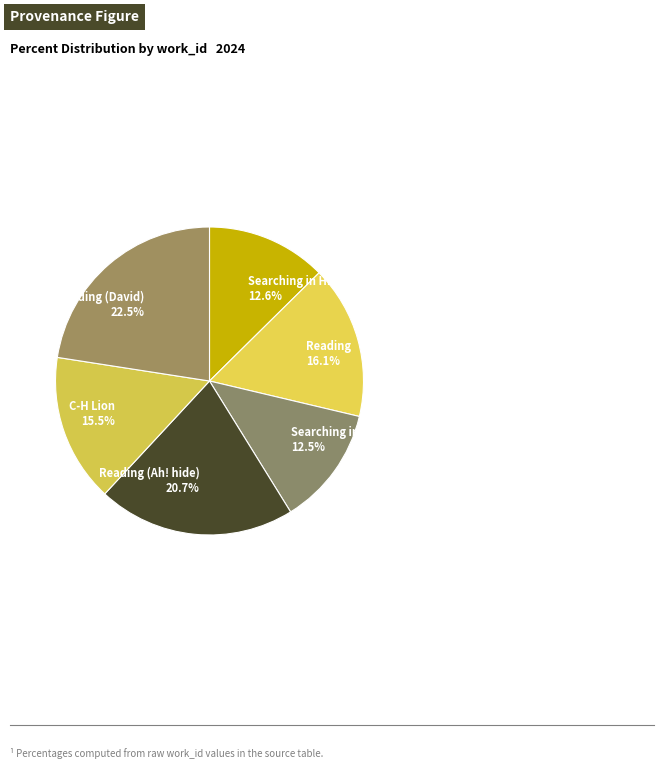

Which slice is the largest?

Reading (David) 22.5%